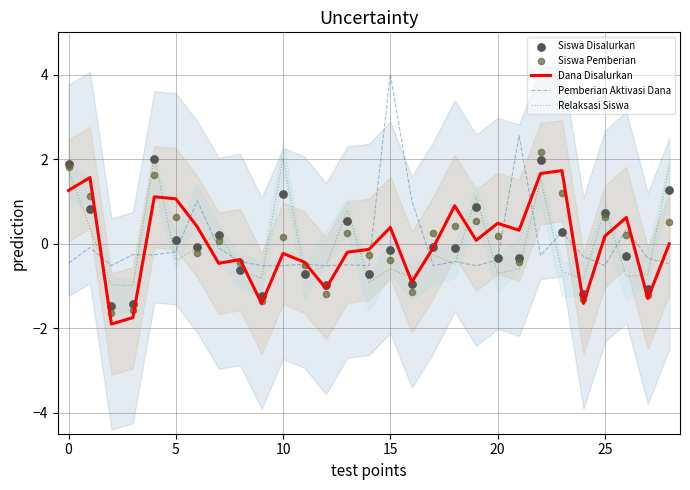

Which series has the widest spread of Y values?

Pemberian Aktivasi Dana